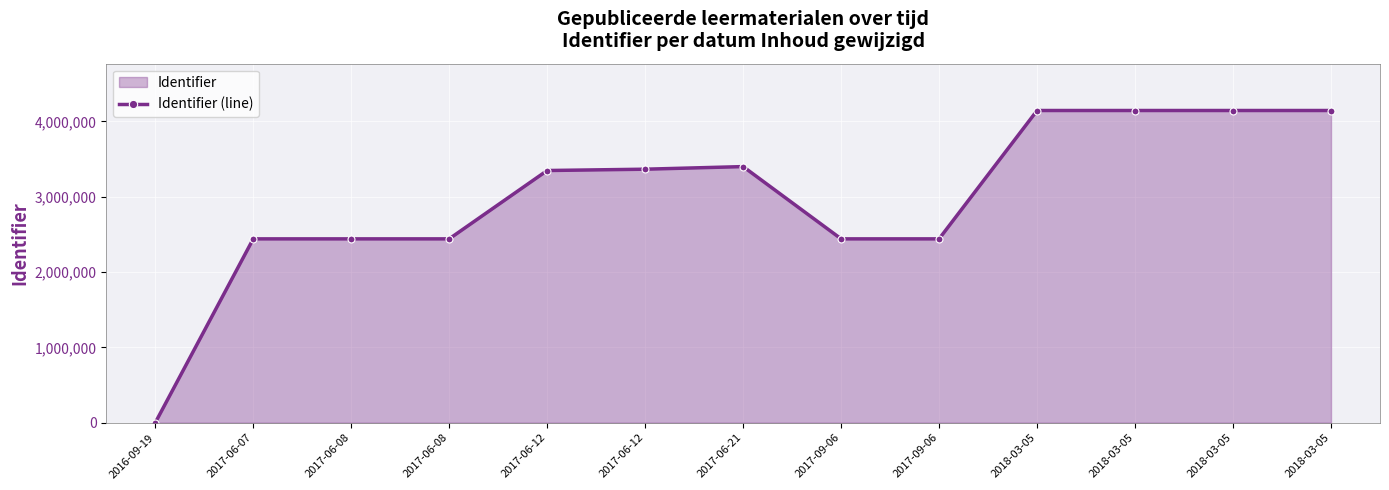

How many points are higher than both their immediate neighbors (excluding endpoints)?

1